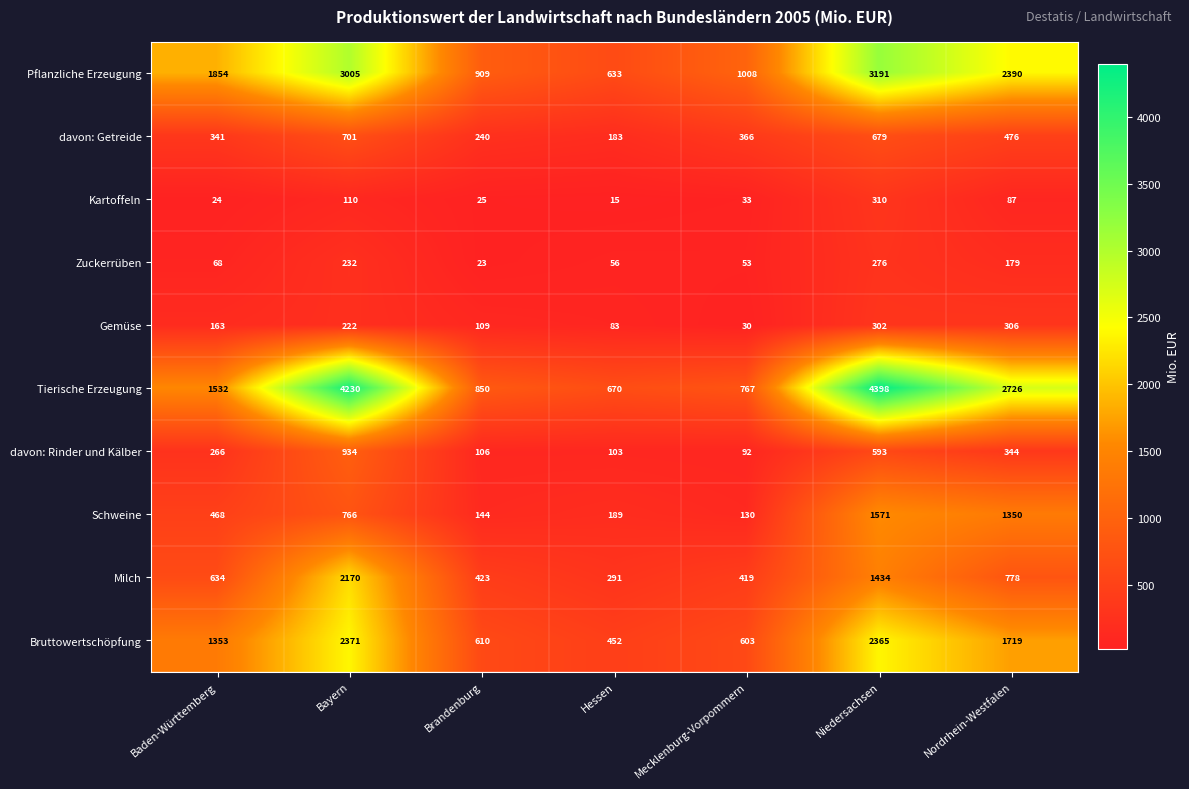

What value does the davon: Rinder und Kälber series have at Niedersachsen, to the nearest 10?

590